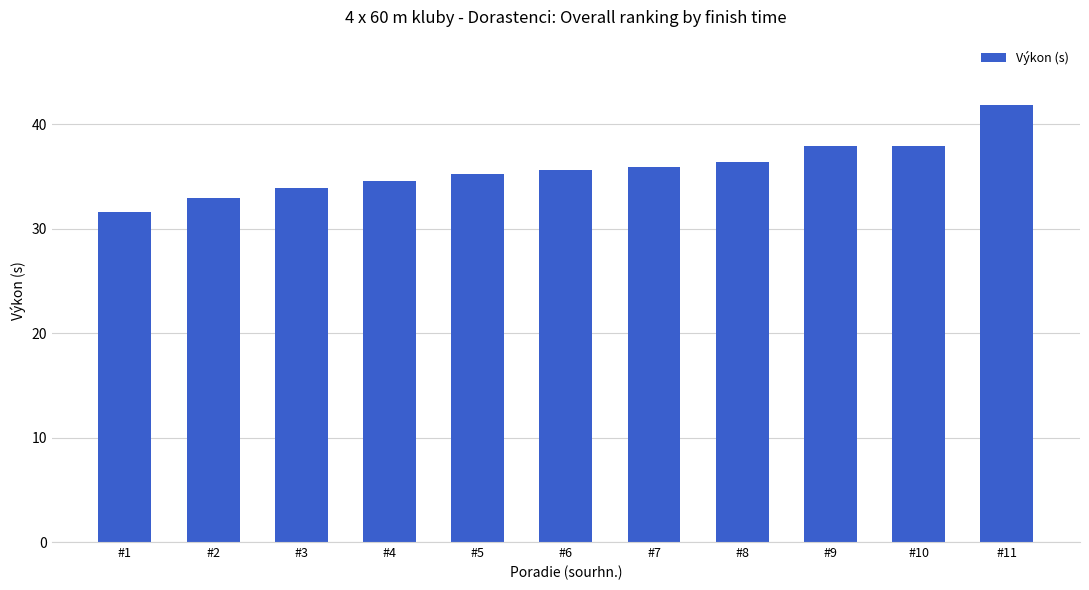

Is it true that the value at #9 is 58.2?

False